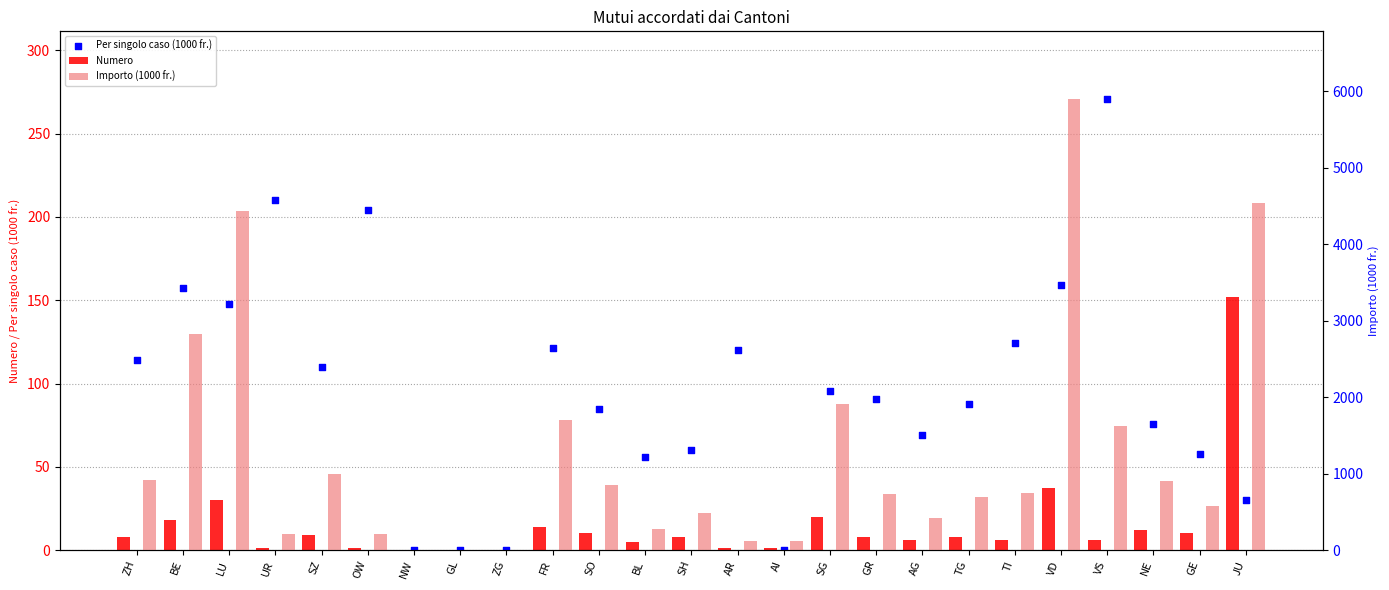

Which series contains the lowest Y value?

Numero